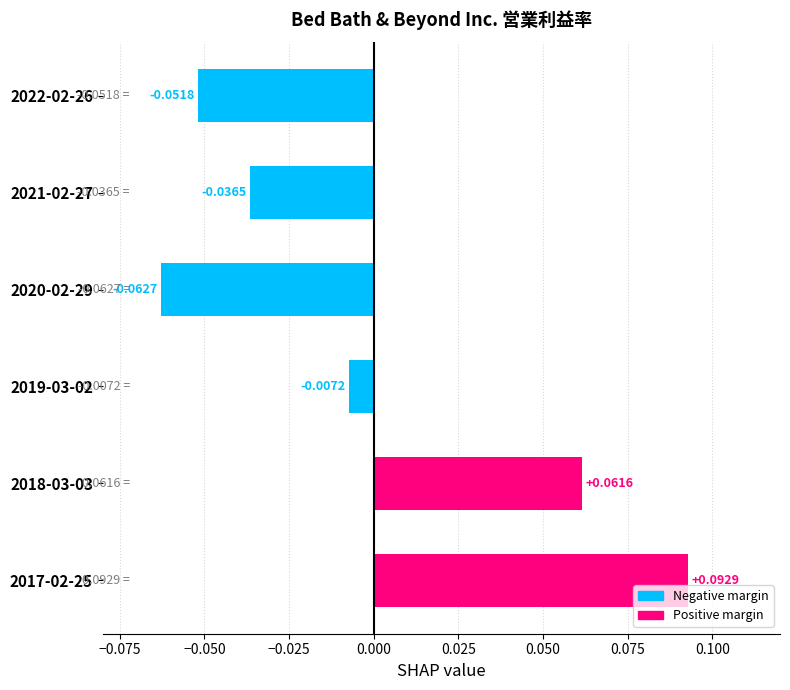

List the labels in order of value, smallest first.

2020-02-29, 2022-02-26, 2021-02-27, 2019-03-02, 2018-03-03, 2017-02-25